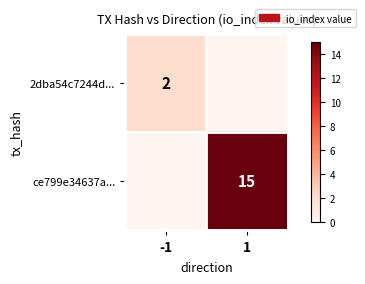

Which label corresponds to the smallest value in the chart?

1